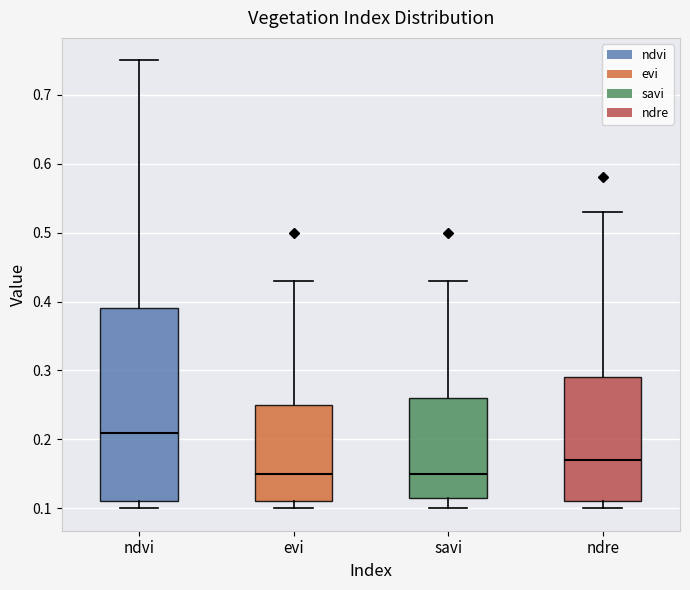

Where does the upper whisker of the box for ndvi end on the y-axis? The values are not printed on the chart, so give them approximately, as read against the axis.

0.75